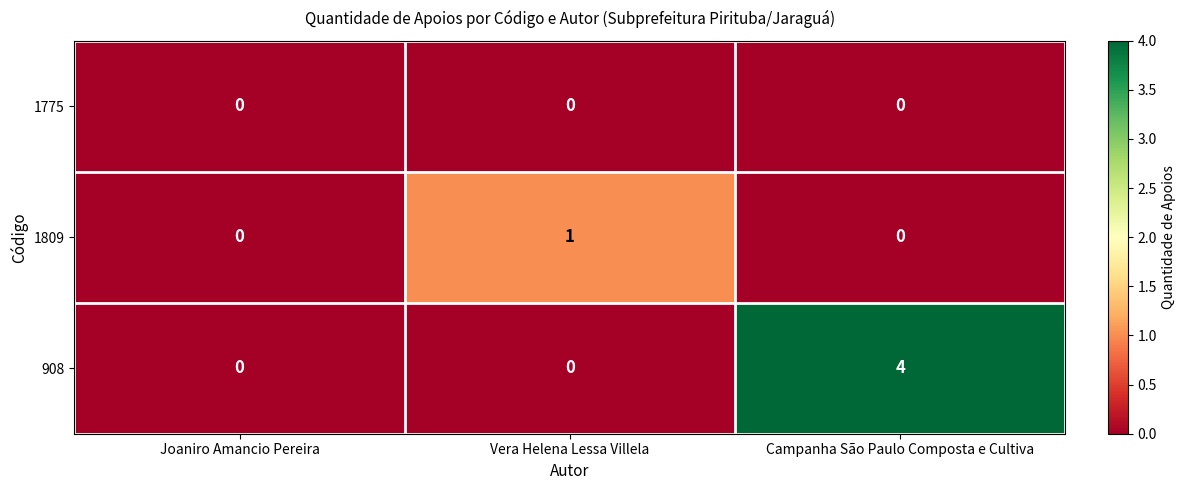

Which category has the highest value in the 908 series?

Campanha São Paulo Composta e Cultiva